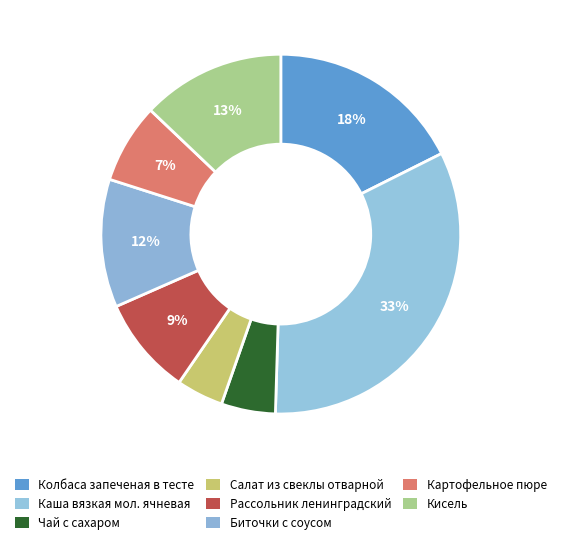

Rank the categories by value from highest to lowest.

Каша вязкая мол. ячневая, Колбаса запеченая в тесте, Кисель, Биточки с соусом, Рассольник ленинградский, Картофельное пюре, Чай с сахаром, Салат из свеклы отварной